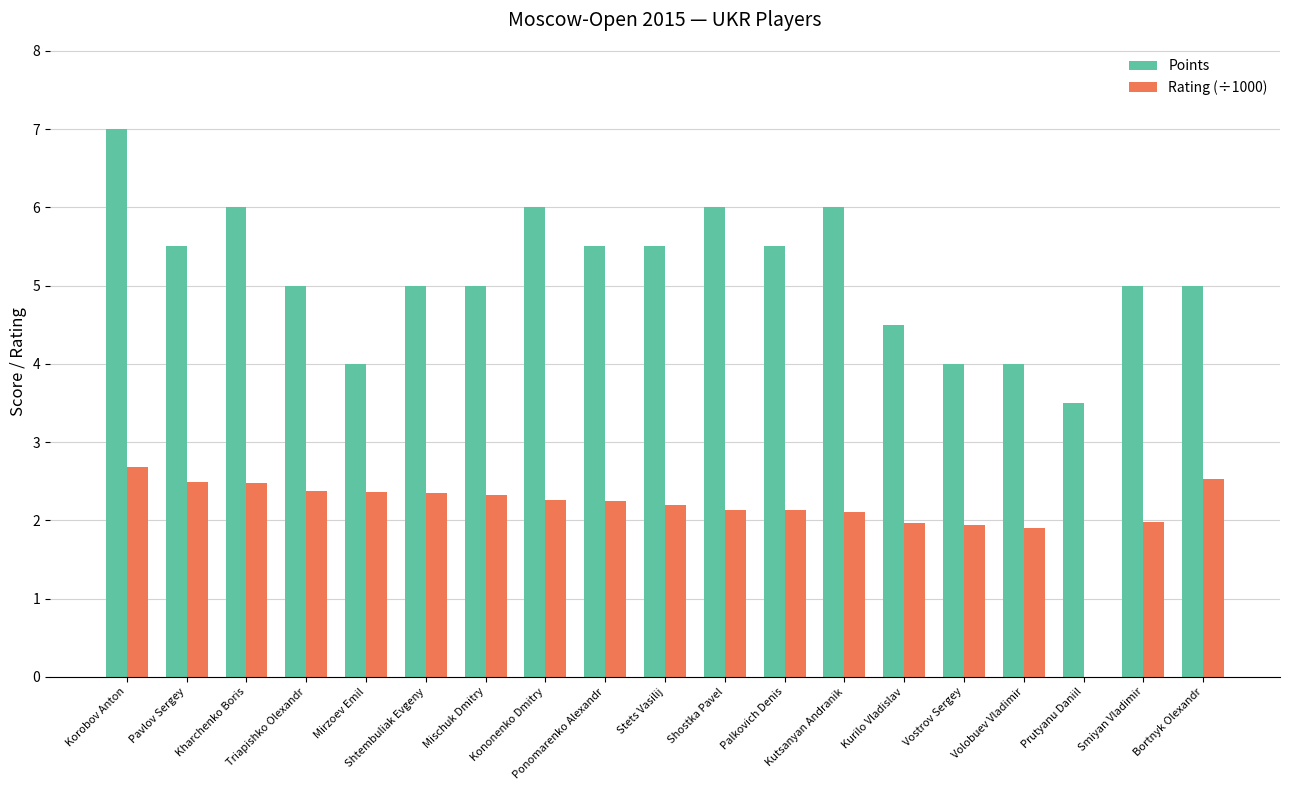

What is the sum of the Rating (÷1000) values at Prutyanu Daniil and Shtembuliak Evgeny?

2.4